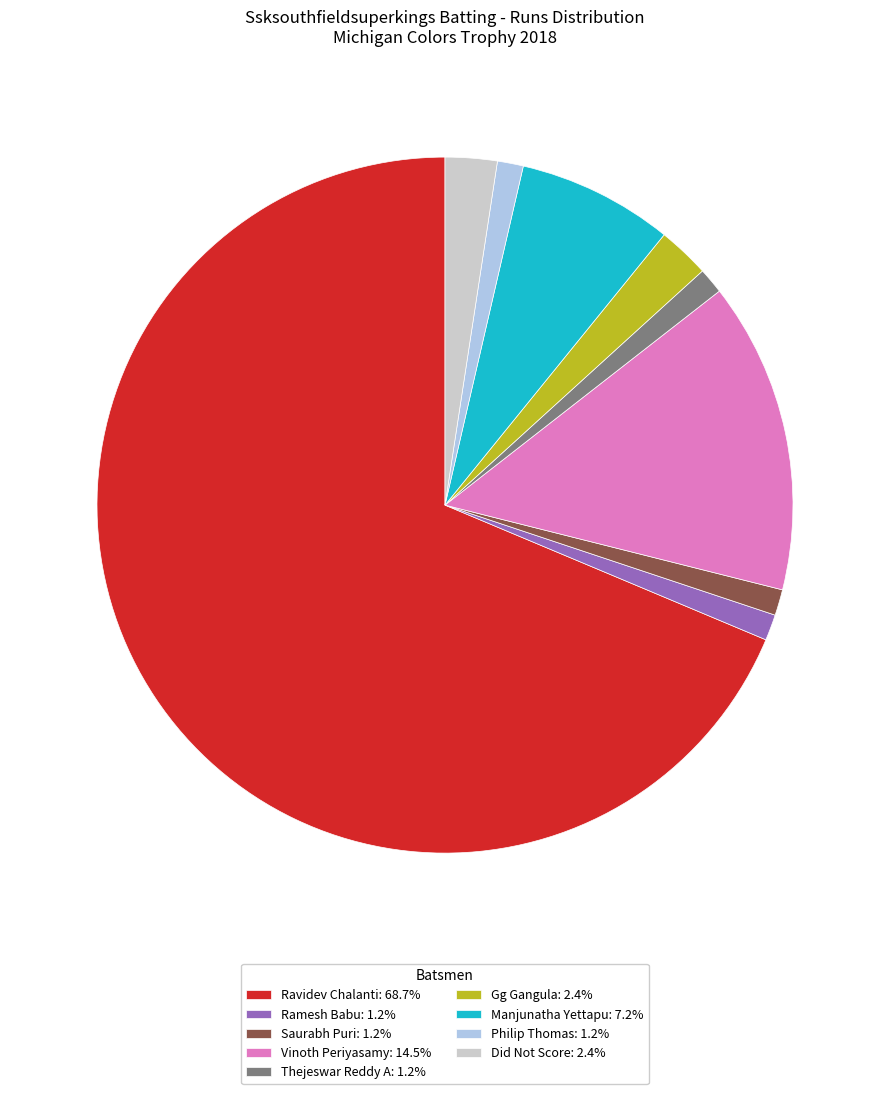

Approximately how many times larger is the value at Did Not Score: 2.4% compared to Saurabh Puri: 1.2%?

2.0